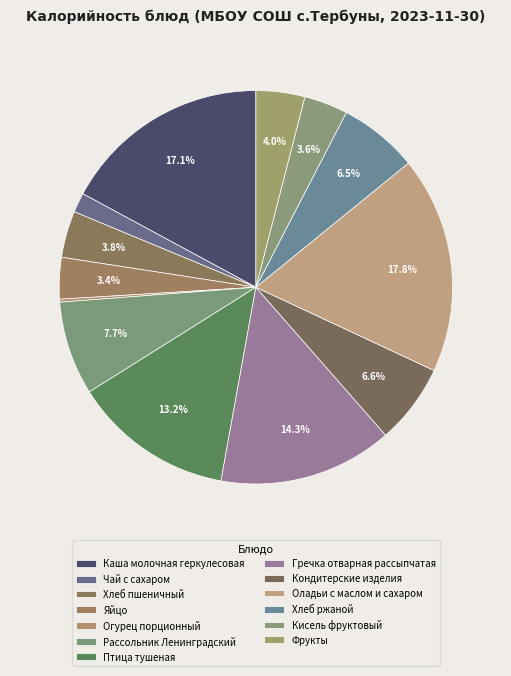

What is the largest slice in the pie chart?

Оладьи с маслом и сахаром